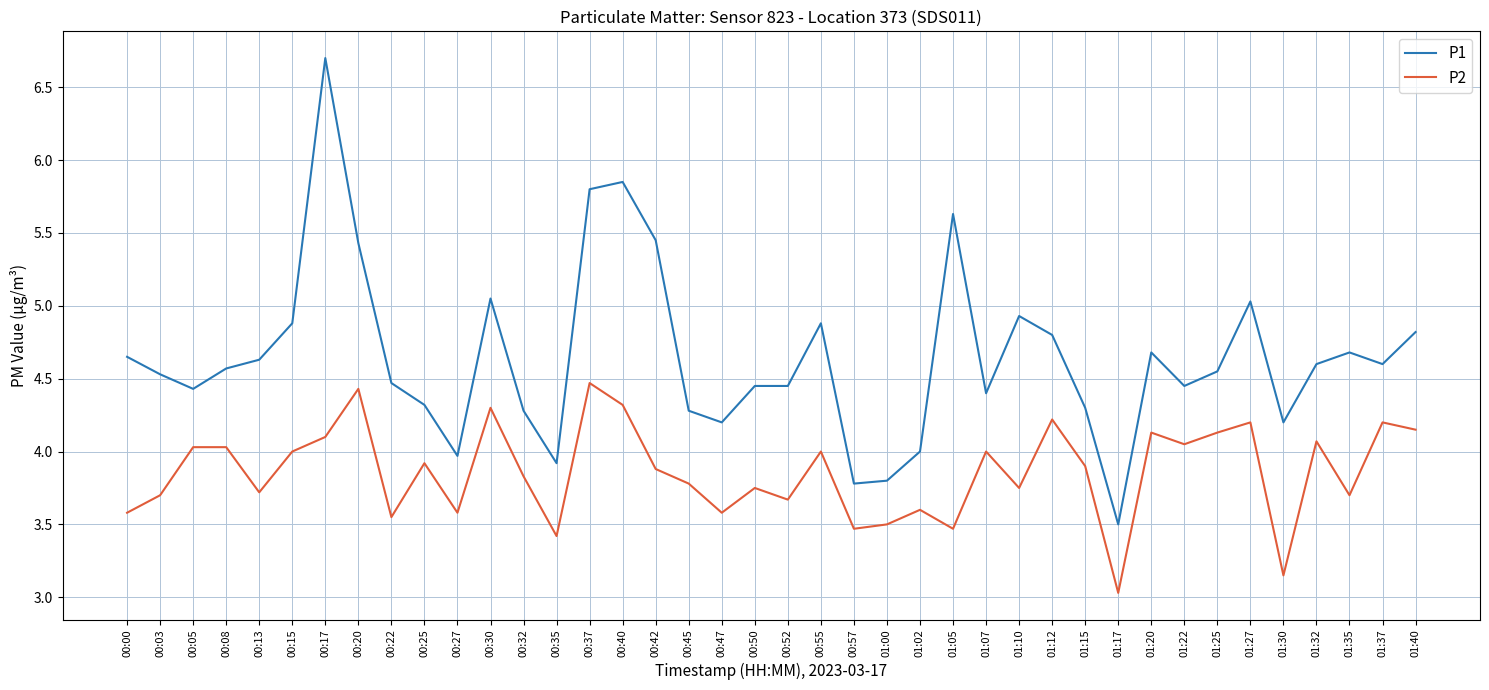

What is the difference between the P2 values at 01:17 and 00:57?

0.4